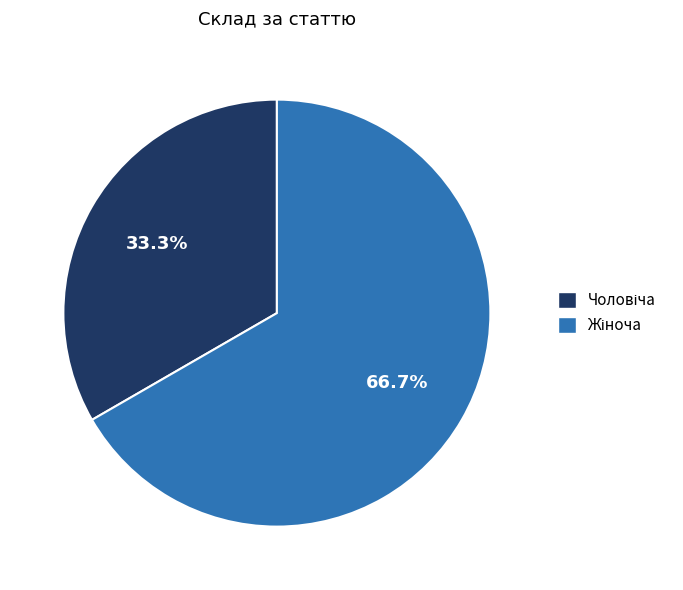

Does any single category account for the majority?

Yes